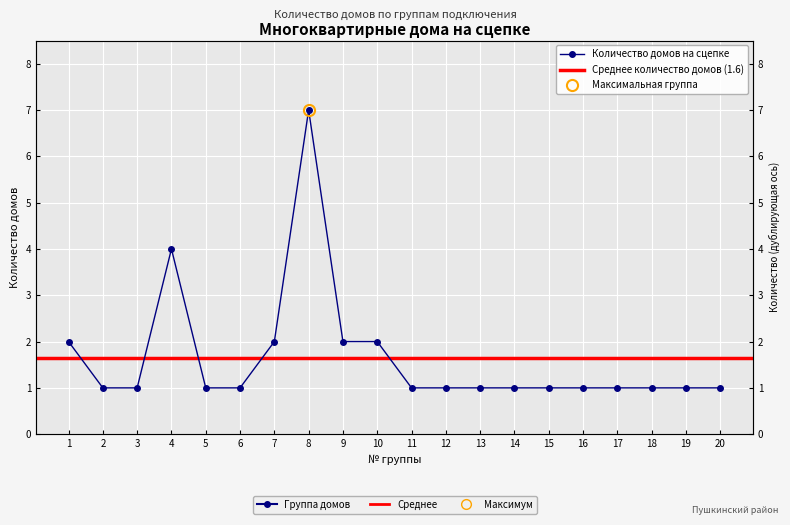

List the labels in order of value, largest first.

8, 4, 1, 7, 9, 10, 2, 3, 5, 6, 11, 12, 13, 14, 15, 16, 17, 18, 19, 20